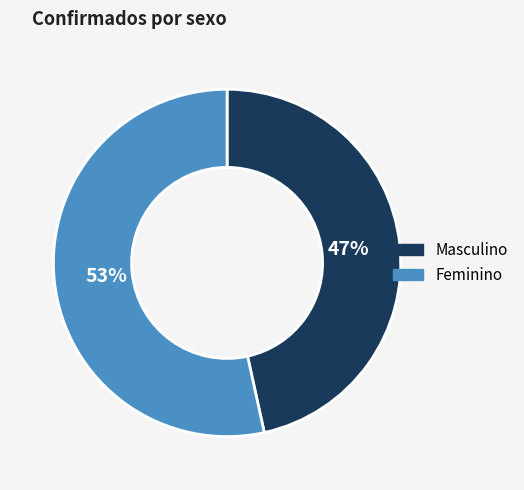

How many segments does this pie chart have?

2